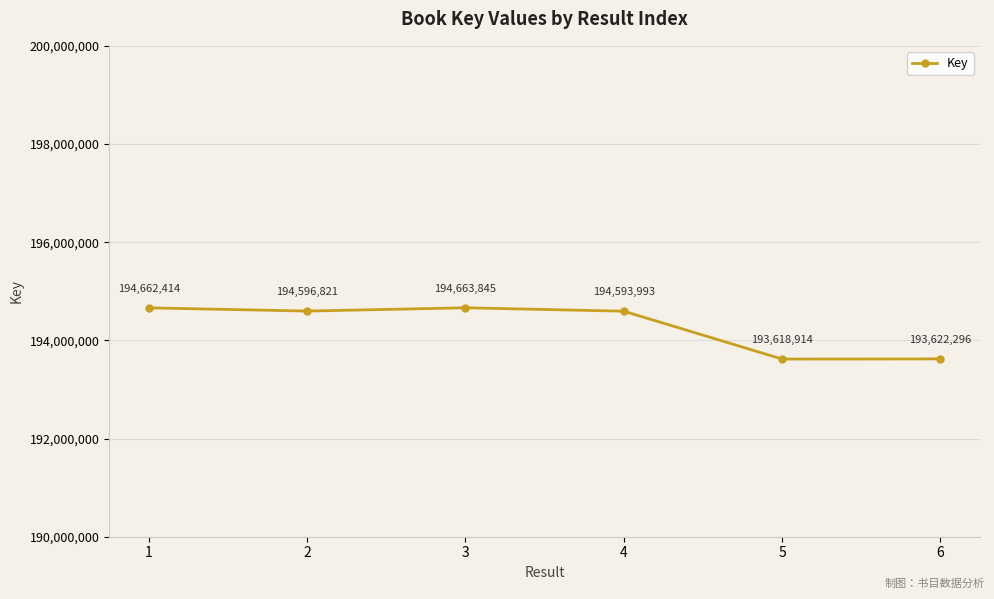

True or false: the data shows 314223000 at 3.

False